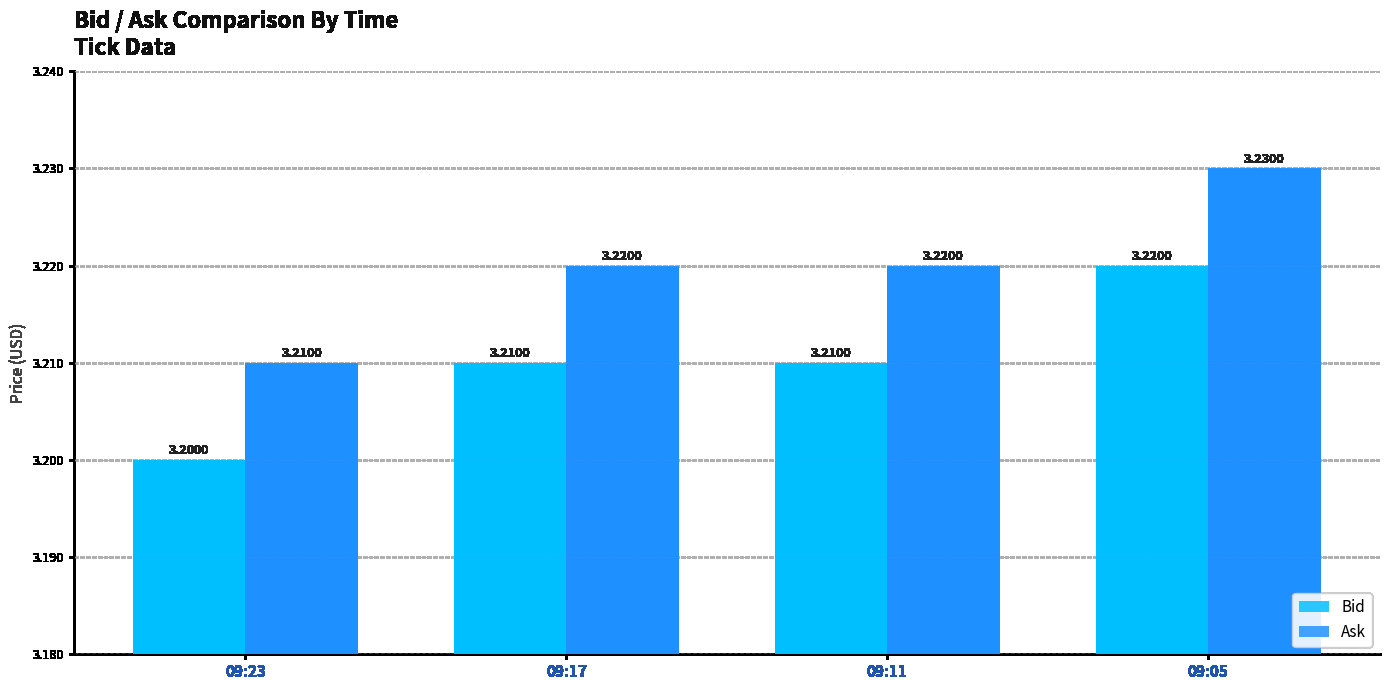

Which category has the highest value in the Bid series?

09:05